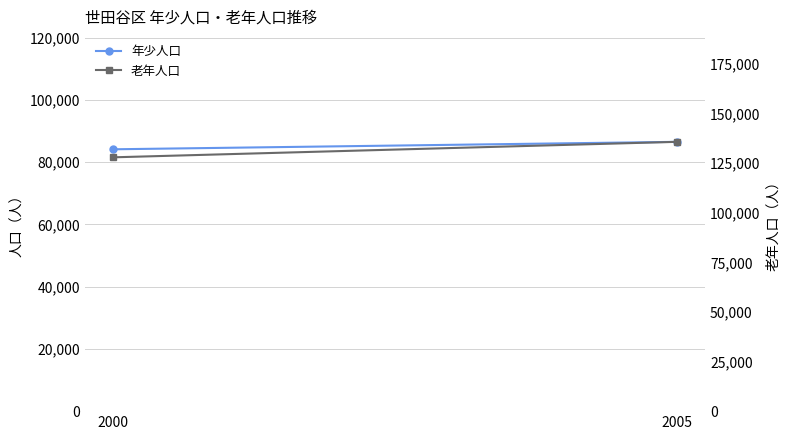

What is the difference between the 老年人口 values at 2005 and 2000?

7814